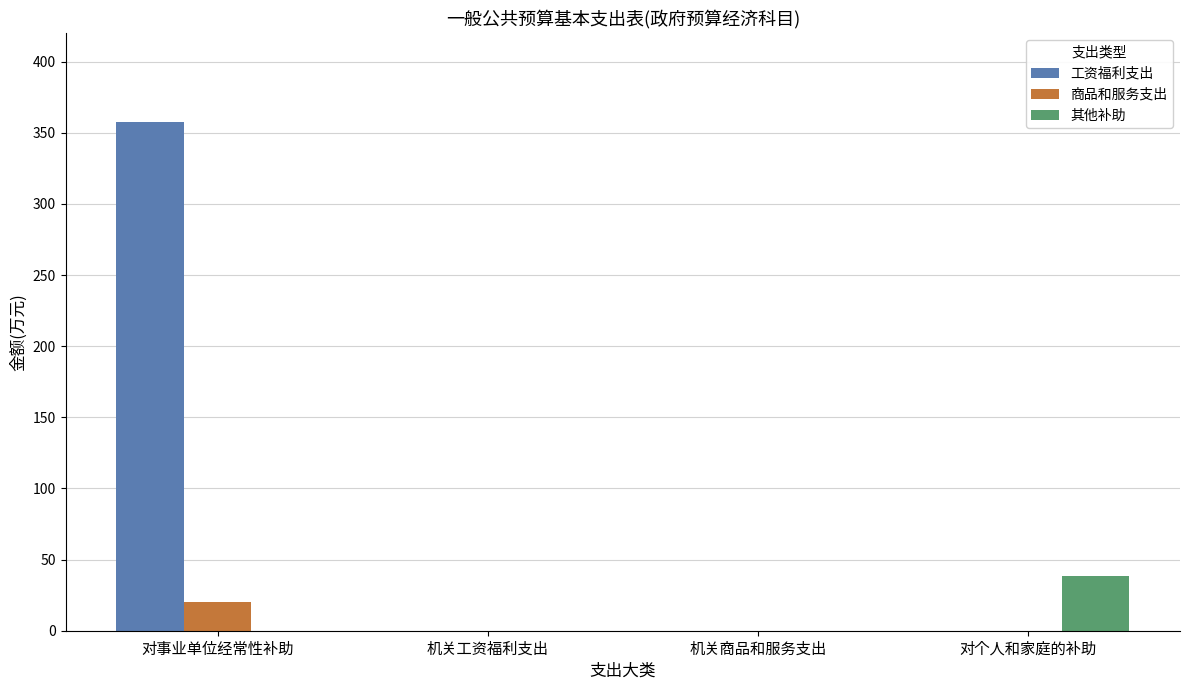

Which series has the widest spread of values?

工资福利支出